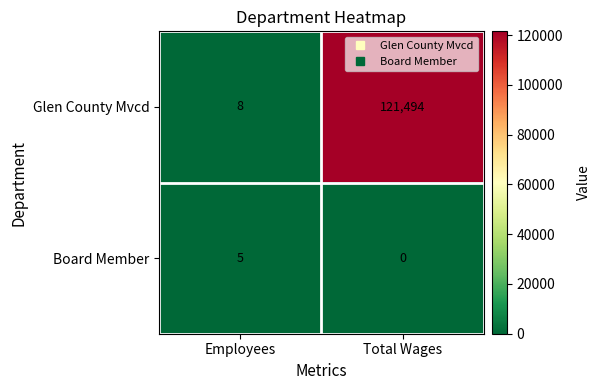

Reading left to right, transcribe all the data shown in this chart.

Glen County Mvcd: 8	121494
Board Member: 5	0